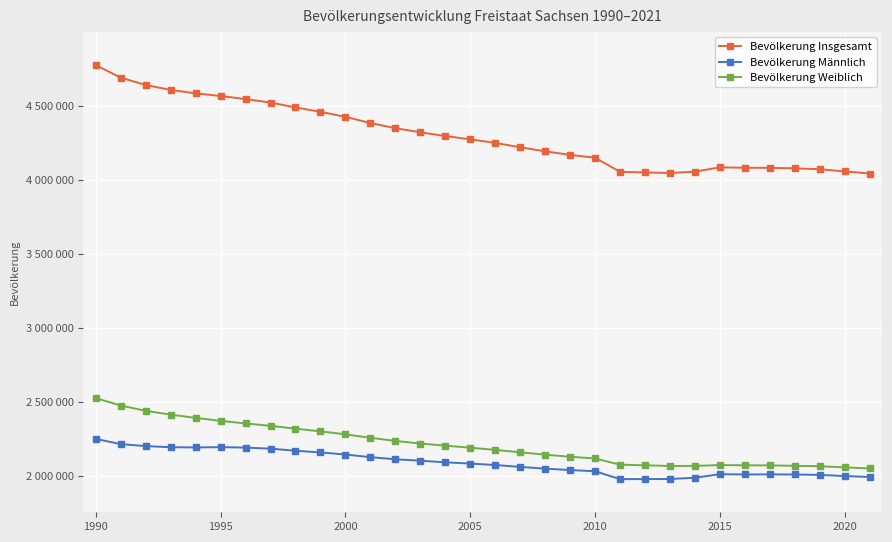

True or false: Bevölkerung Insgesamt and Bevölkerung Männlich cross at least once.

False